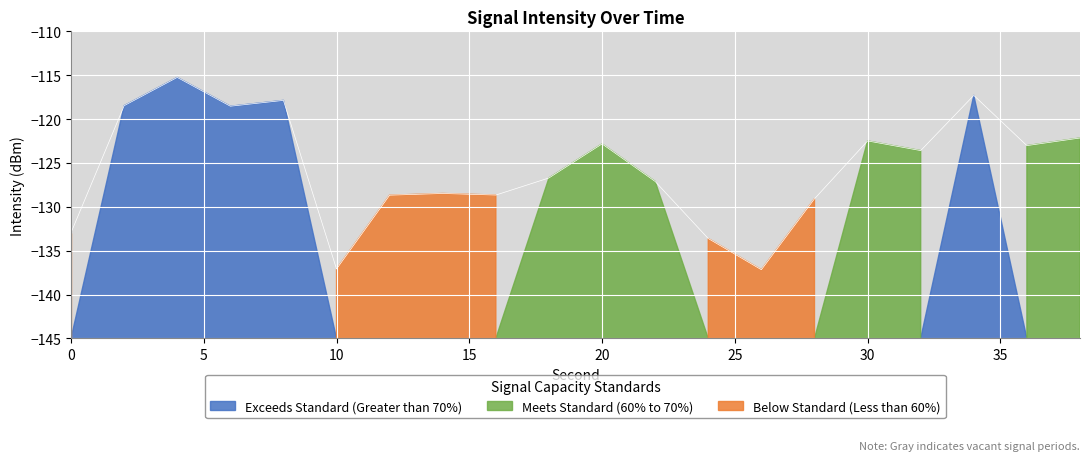

Rank the categories by value from highest to lowest.

4, 34, 8, 2, 6, 38, 30, 20, 36, 32, 18, 22, 14, 16, 12, 28, 0, 24, 10, 26